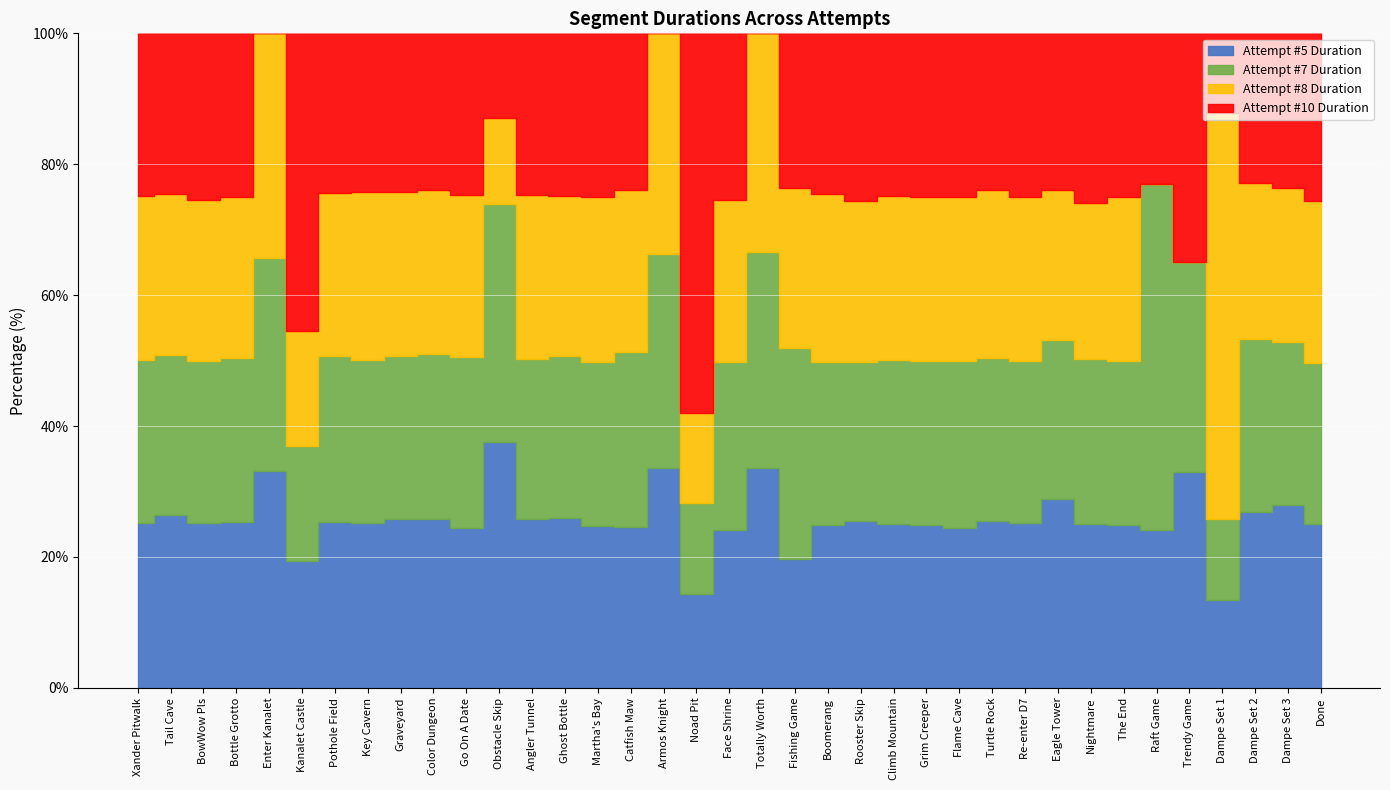

At which label does Attempt #7 Duration first exceed 332446?

Xander Pitwalk